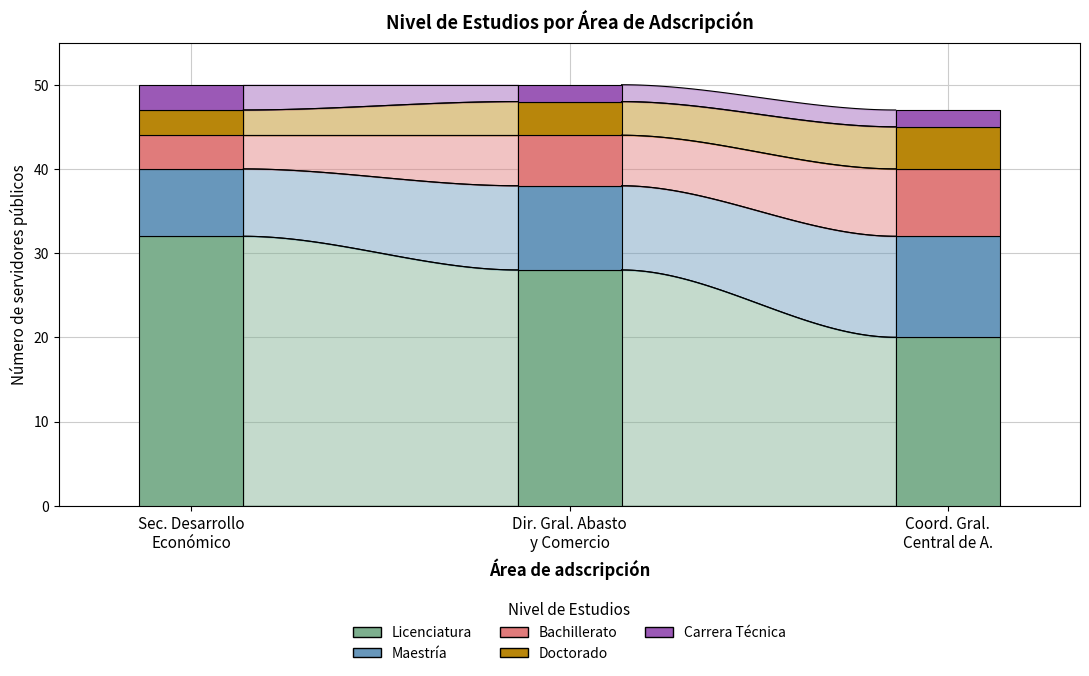

Which label corresponds to the smallest value in the chart?

Dirección General de Abasto, Comercio